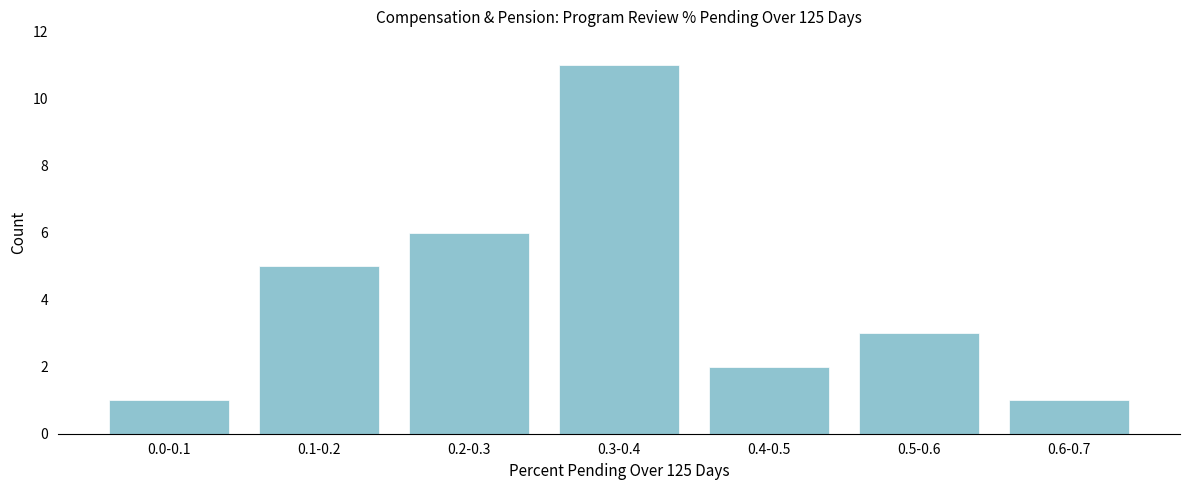

Reading left to right, what are all the values shown in this chart?

1	5	6	11	2	3	1